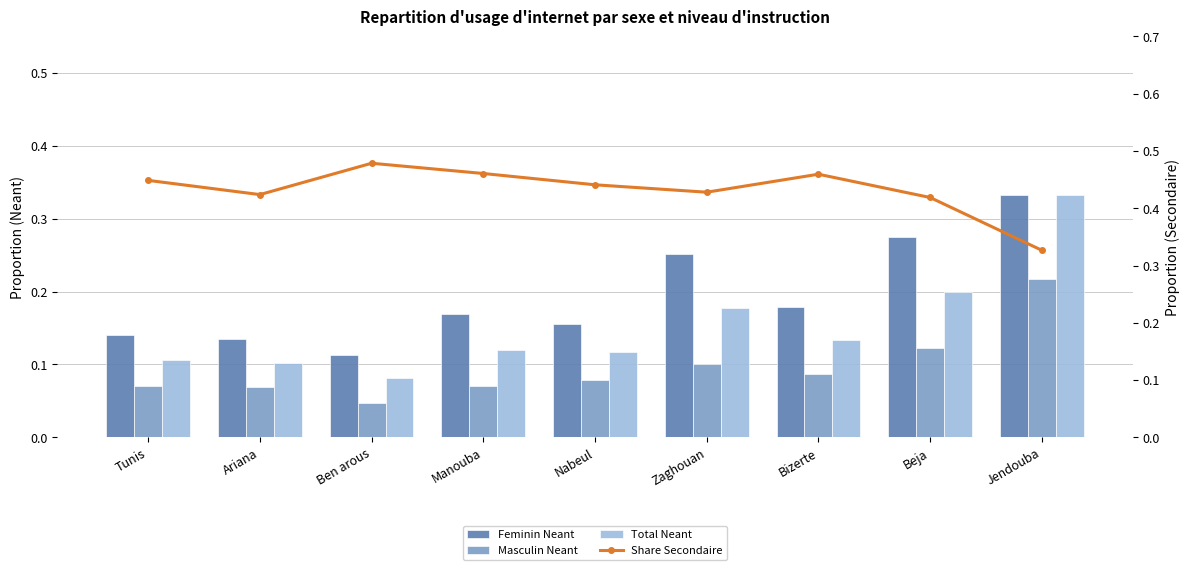

Reading left to right, what are all the values shown in this chart?

Feminin Neant: Tunis=0.1	Ariana=0.1	Ben arous=0.1	Manouba=0.2	Nabeul=0.2	Zaghouan=0.3	Bizerte=0.2	Beja=0.3	Jendouba=0.3
Masculin Neant: Tunis=0.1	Ariana=0.1	Ben arous=0.0	Manouba=0.1	Nabeul=0.1	Zaghouan=0.1	Bizerte=0.1	Beja=0.1	Jendouba=0.2
Total Neant: Tunis=0.1	Ariana=0.1	Ben arous=0.1	Manouba=0.1	Nabeul=0.1	Zaghouan=0.2	Bizerte=0.1	Beja=0.2	Jendouba=0.3
Share Secondaire: Tunis=0.4	Ariana=0.4	Ben arous=0.5	Manouba=0.5	Nabeul=0.4	Zaghouan=0.4	Bizerte=0.5	Beja=0.4	Jendouba=0.3